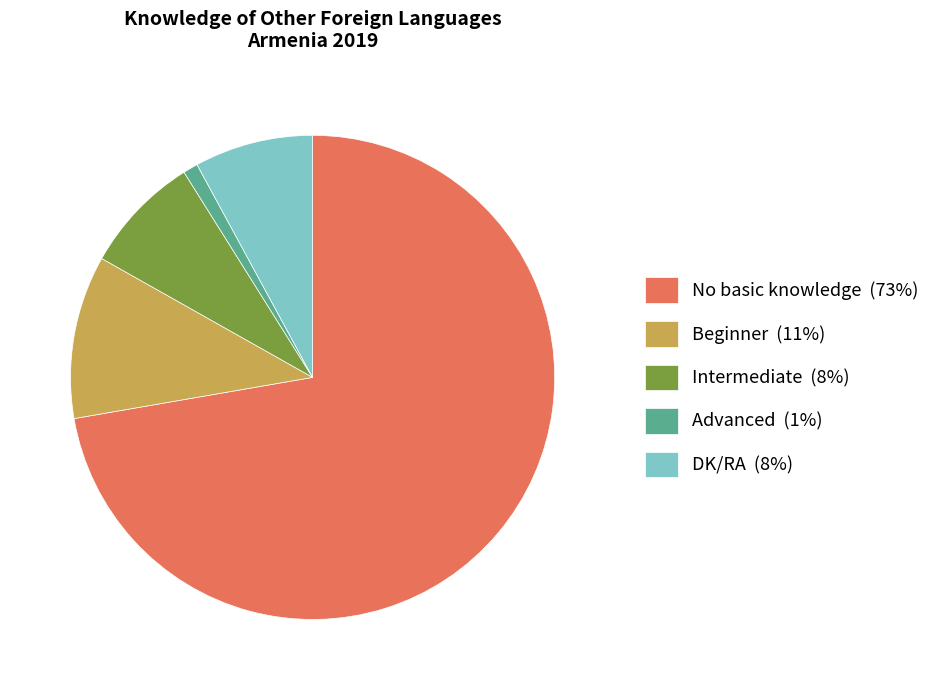

Approximately how many times larger is the value at DK/RA compared to Advanced?

8.0